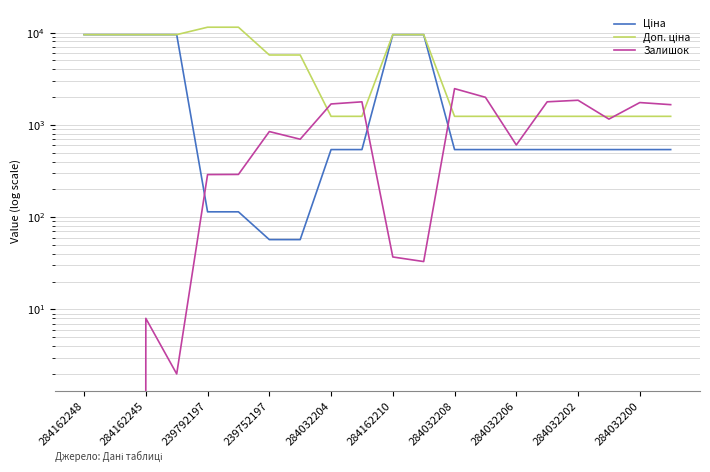

What is the label of the 1st point from the left?

284162248